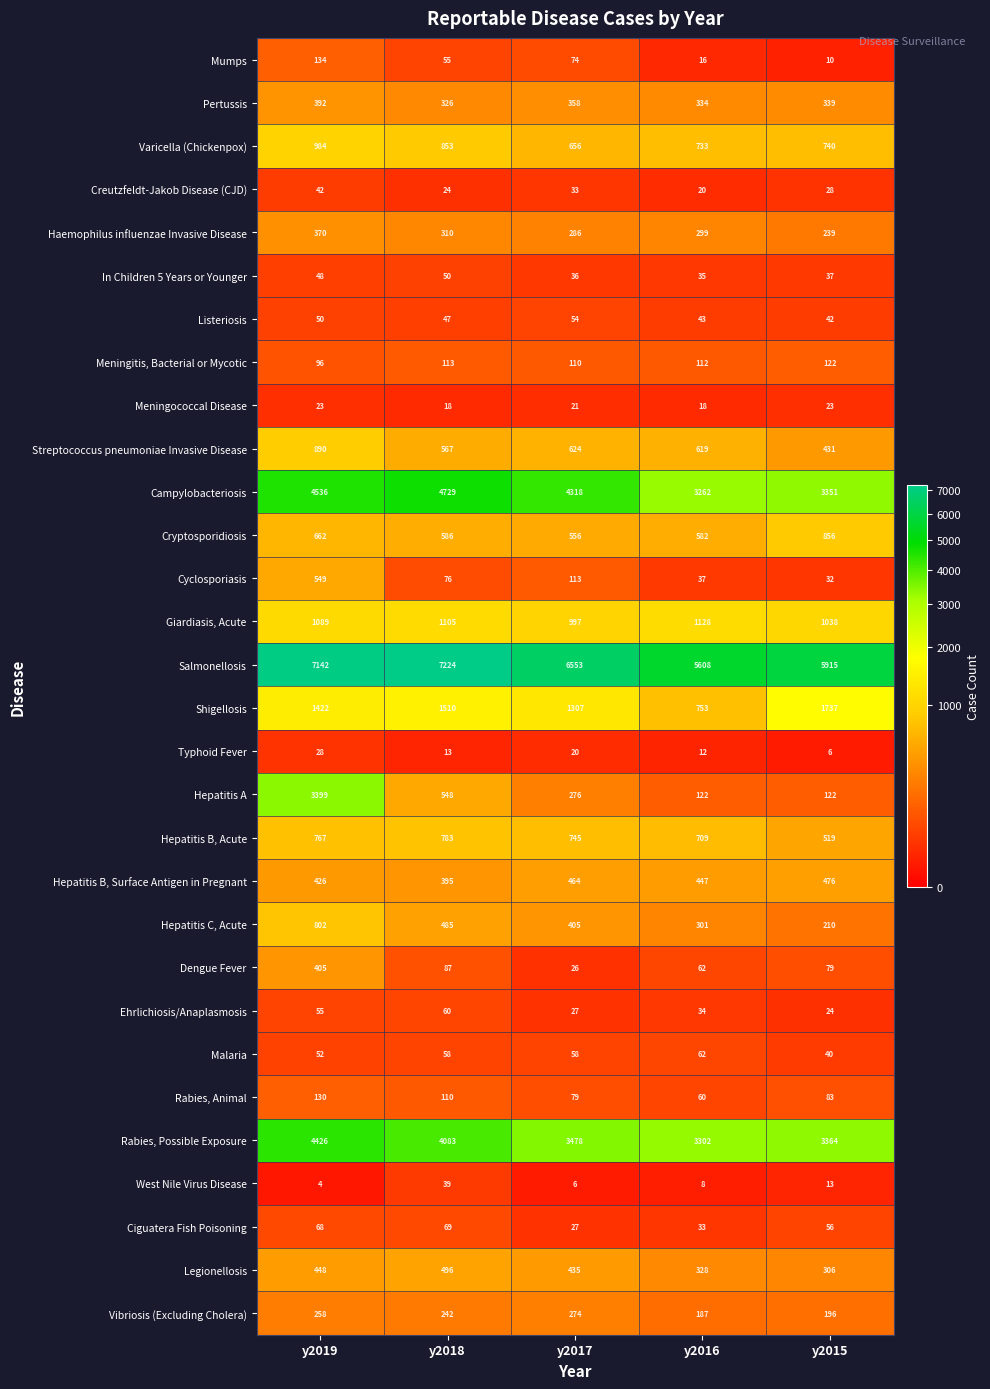

List the series in order of their peak value, lowest first.

Meningococcal Disease, Typhoid Fever, West Nile Virus Disease, Creutzfeldt-Jakob Disease (CJD), In Children 5 Years or Younger, Listeriosis, Ehrlichiosis/Anaplasmosis, Malaria, Ciguatera Fish Poisoning, Meningitis, Bacterial or Mycotic, Rabies, Animal, Mumps, Vibriosis (Excluding Cholera), Haemophilus influenzae Invasive Disease, Pertussis, Dengue Fever, Hepatitis B, Surface Antigen in Pregnant, Legionellosis, Cyclosporiasis, Hepatitis B, Acute, Hepatitis C, Acute, Cryptosporidiosis, Streptococcus pneumoniae Invasive Disease, Varicella (Chickenpox), Giardiasis, Acute, Shigellosis, Hepatitis A, Rabies, Possible Exposure, Campylobacteriosis, Salmonellosis